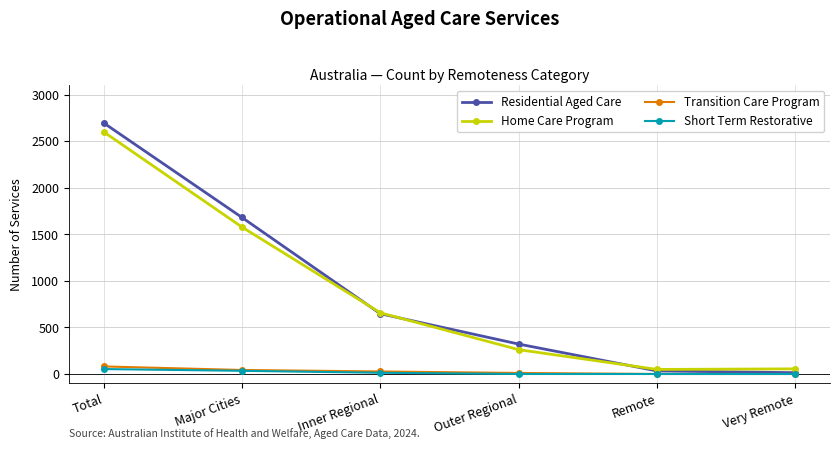

At which label is Home Care Program closest to 1324?

Major Cities